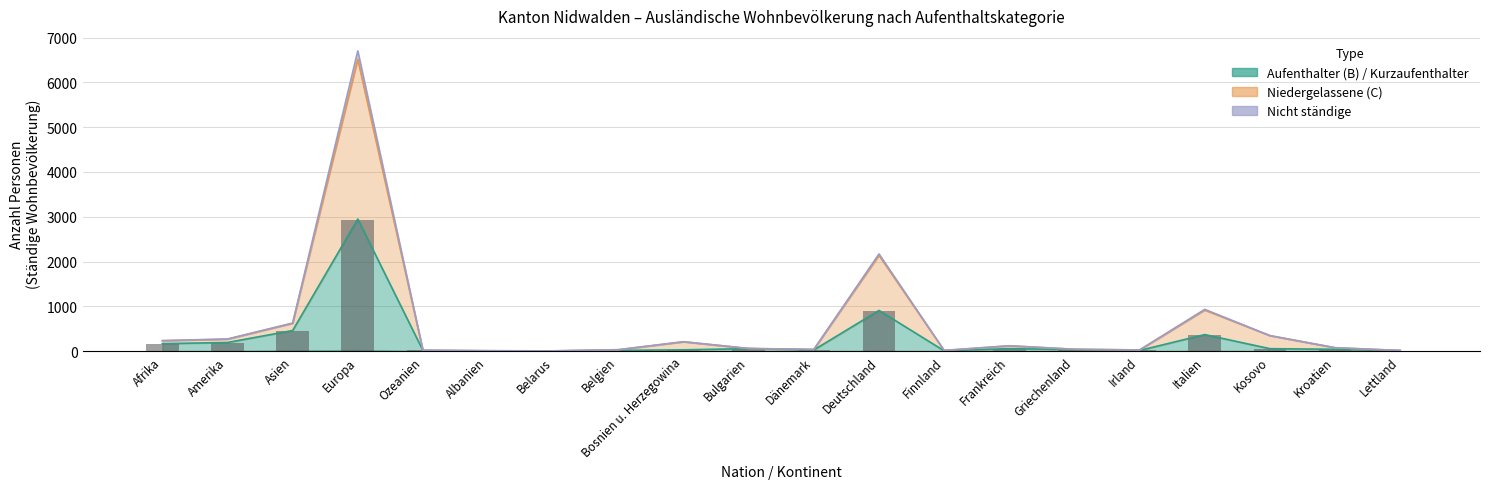

How many bars are there in each group?

3